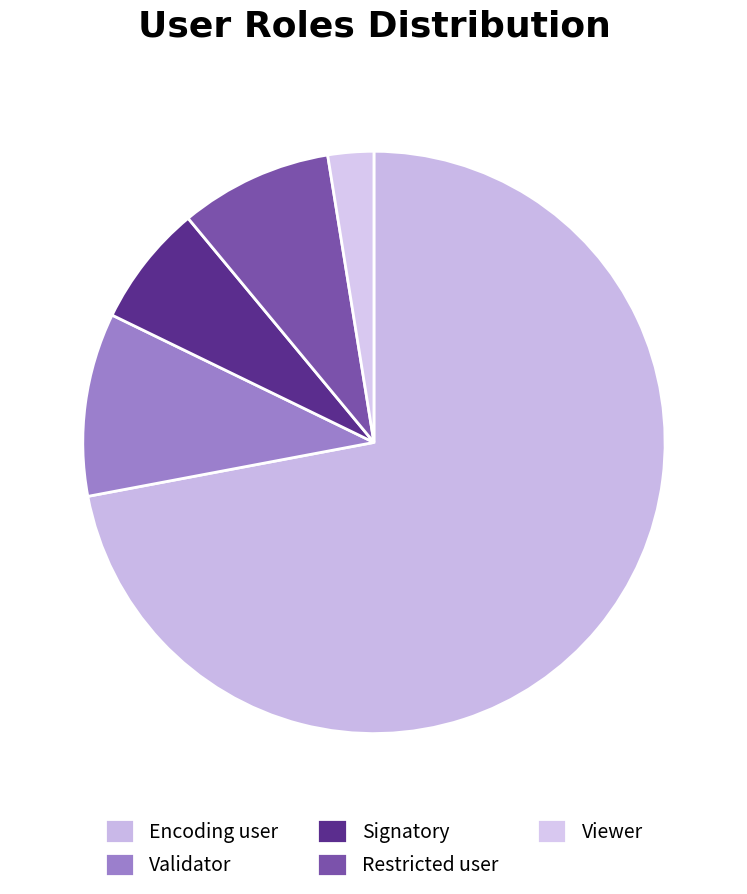

The Viewer slice represents 17% of the pie. True or false?

False